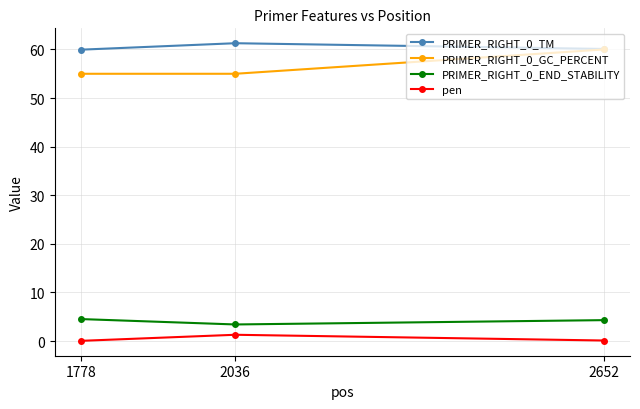

The PRIMER_RIGHT_0_GC_PERCENT series shows 11.1 at 2036. True or false?

False